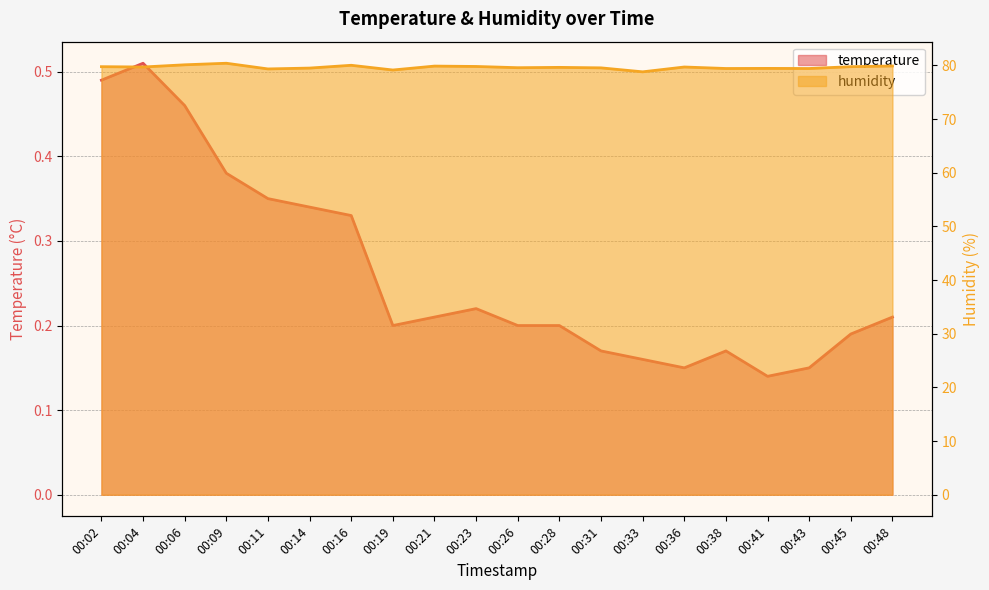

What is the spread (max minus min) of values at 00:36?

79.5